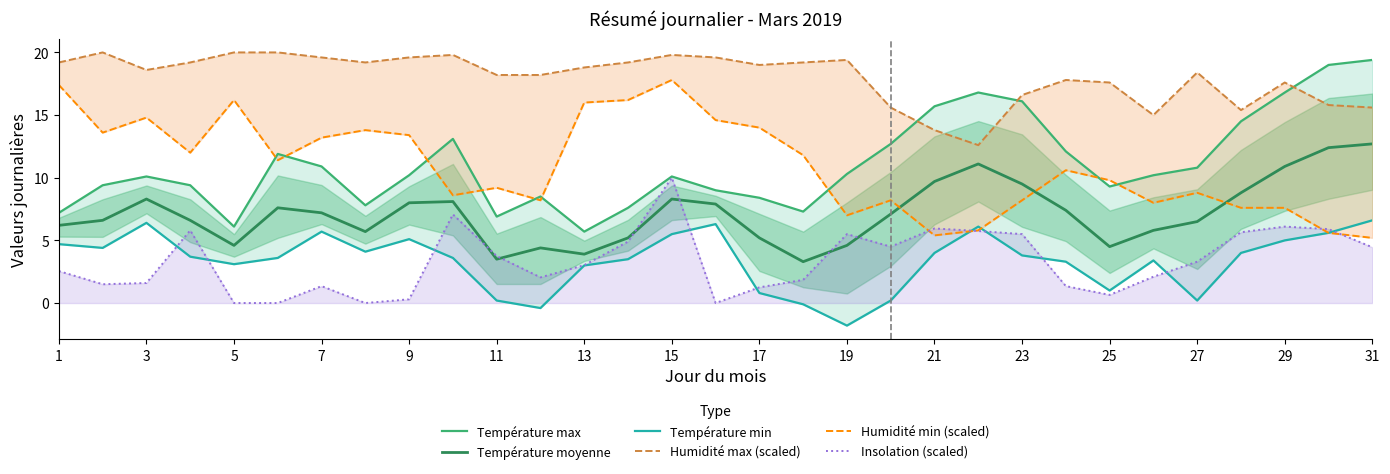

What is the minimum value shown in the chart?

-1.8